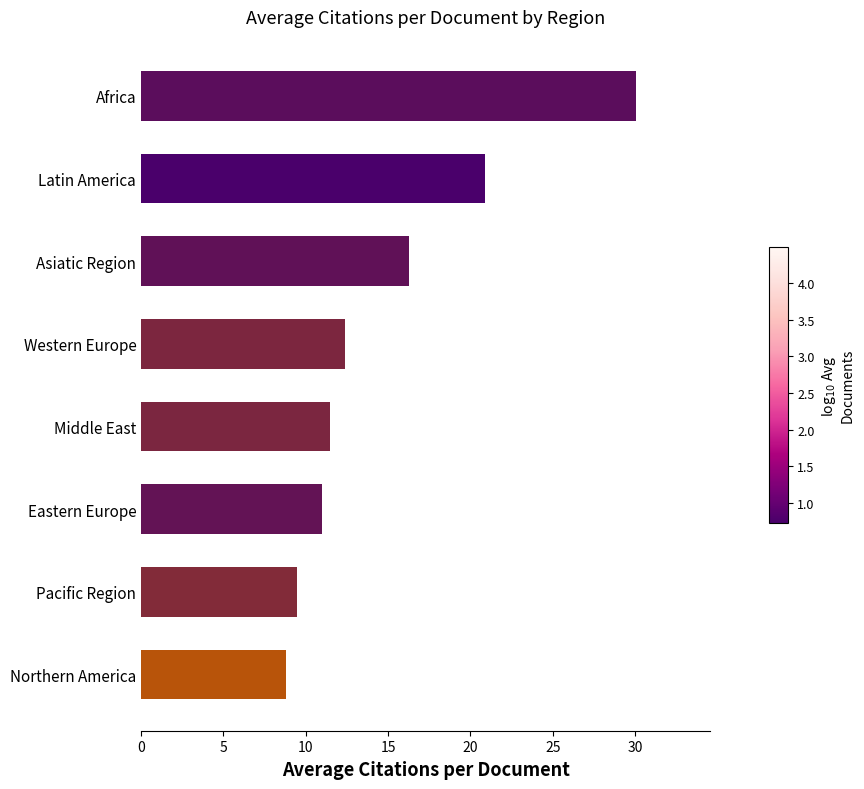

Approximately how many times larger is the value at Middle East compared to Asiatic Region?

0.7